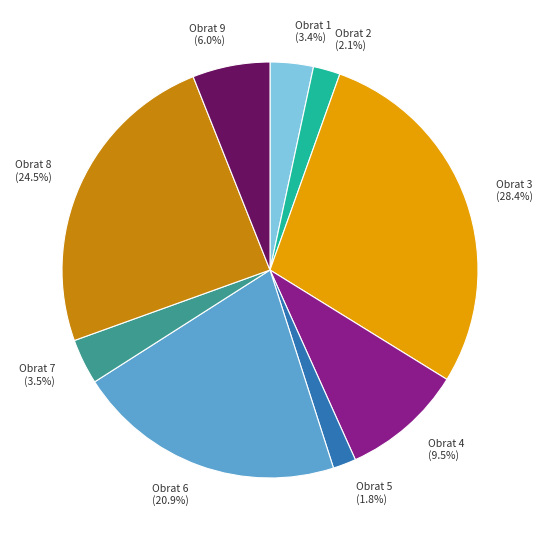

Which has a higher value, Obrat 2 or Obrat 6?

Obrat 6